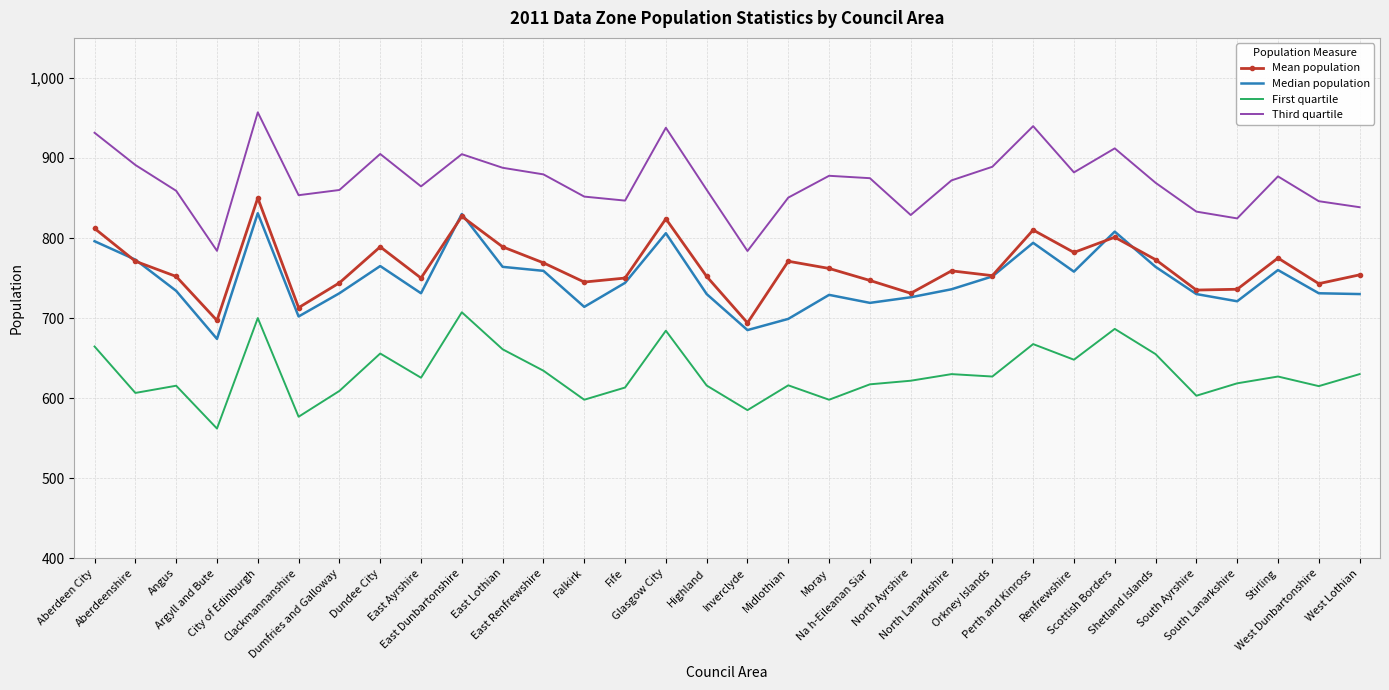

What is the minimum value for First quartile?

562.0